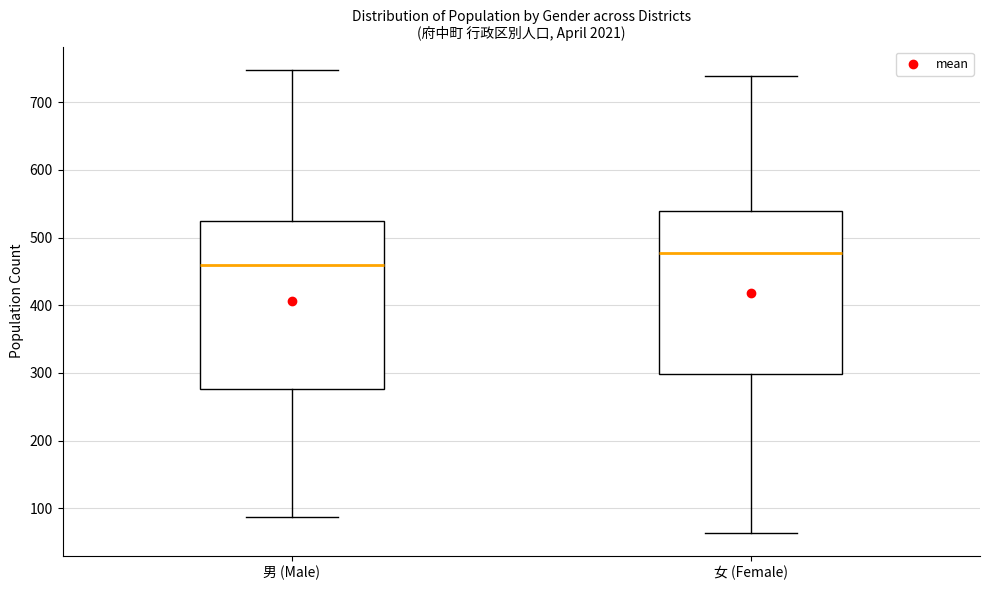

Where does the lower whisker of the box for 女 (Female) end on the y-axis? The values are not printed on the chart, so give them approximately, as read against the axis.

60